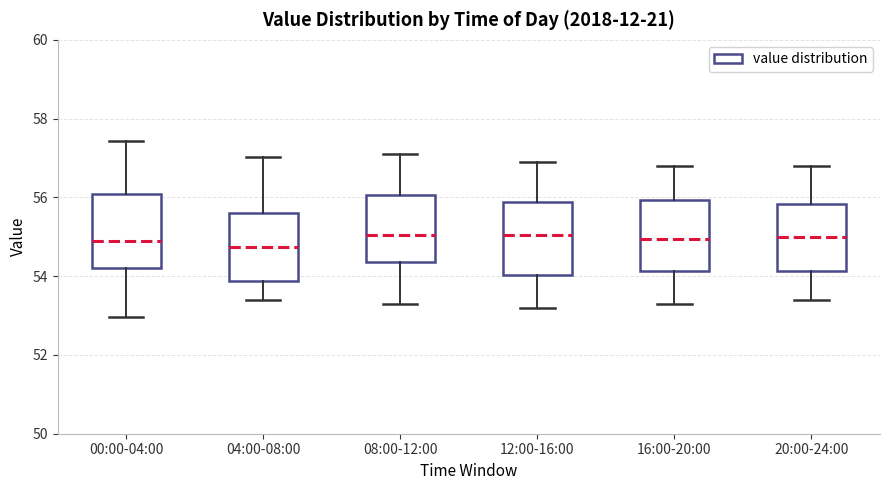

Reading left to right, read every box against the y-axis: the position of its median line, the range the box covers, and the ends of its whiskers. The values are not printed on the chart, so give them approximately, as read against the axis.

00:00-04:00: median 55.0, box 54.2 to 56.0, whiskers 53.0 to 57.4
04:00-08:00: median 54.8, box 53.8 to 55.6, whiskers 53.4 to 57.0
08:00-12:00: median 55.0, box 54.4 to 56.0, whiskers 53.4 to 57.2
12:00-16:00: median 55.0, box 54.0 to 55.8, whiskers 53.2 to 57.0
16:00-20:00: median 55.0, box 54.2 to 56.0, whiskers 53.4 to 56.8
20:00-24:00: median 55.0, box 54.2 to 55.8, whiskers 53.4 to 56.8